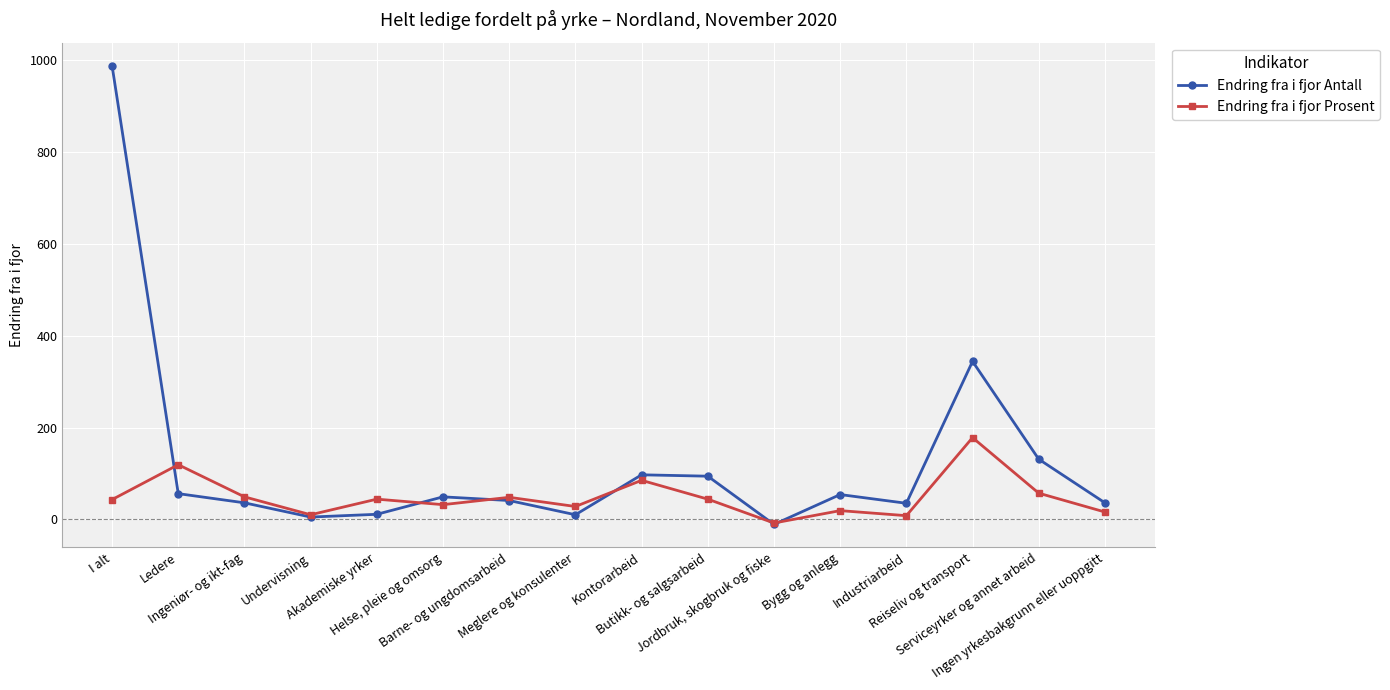

Which category has the lowest value in the Endring fra i fjor Antall series?

Jordbruk, skogbruk og fiske